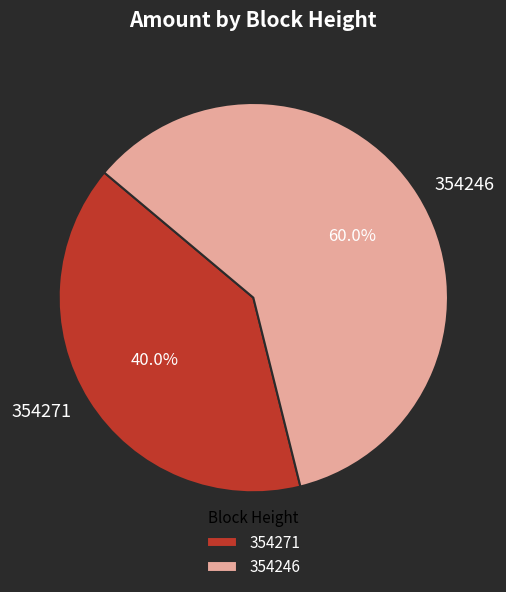

How many segments does this pie chart have?

2